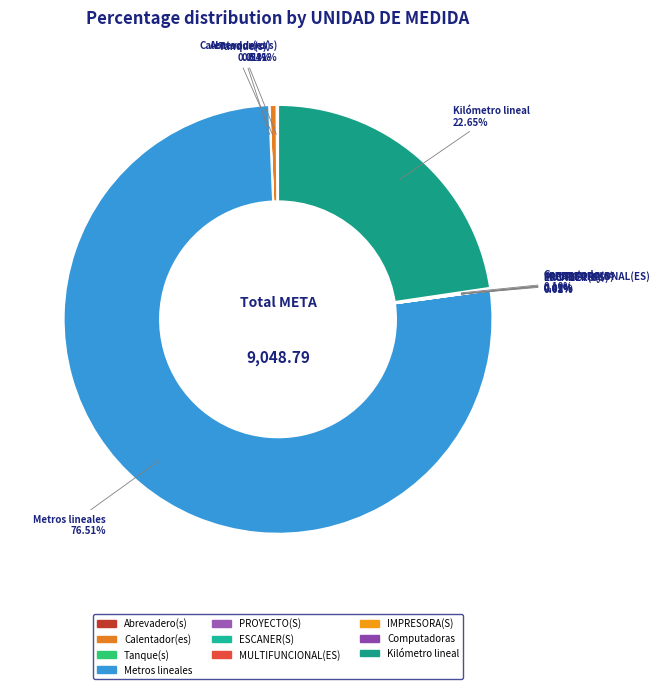

Do Metros lineales and Calentador(es) together represent more than half of the pie?

Yes